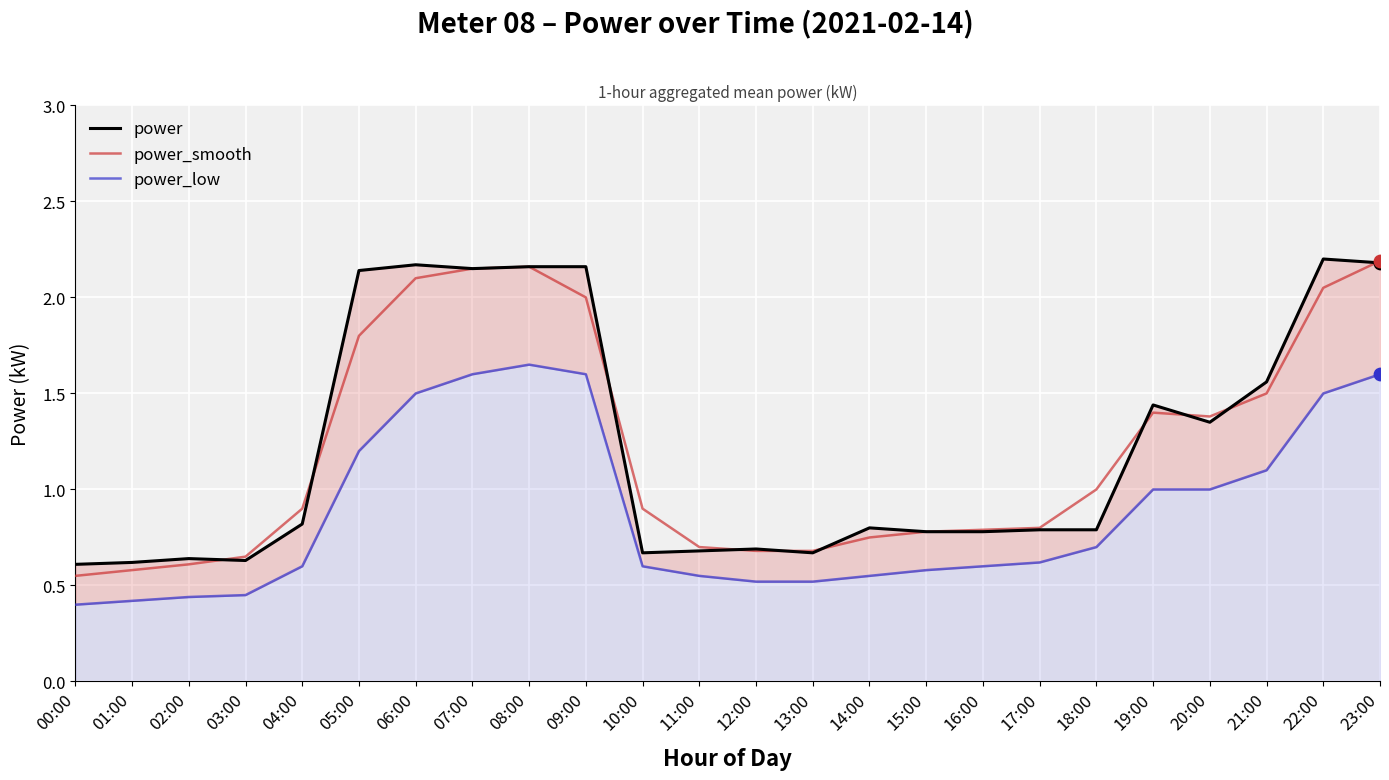

Which series has the widest spread of Y values?

power_smooth